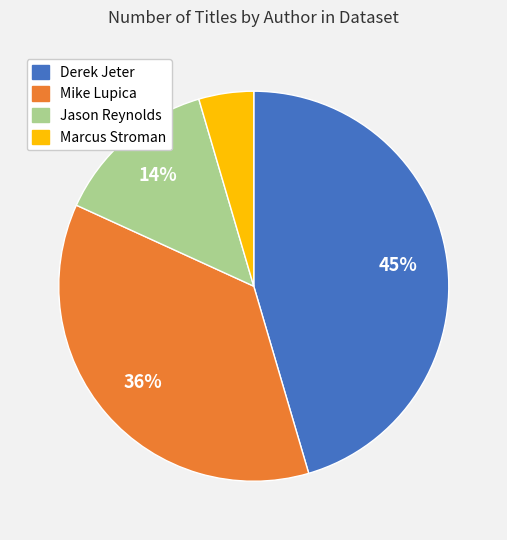

Rank the categories by value from highest to lowest.

Derek Jeter, Mike Lupica, Jason Reynolds, Marcus Stroman